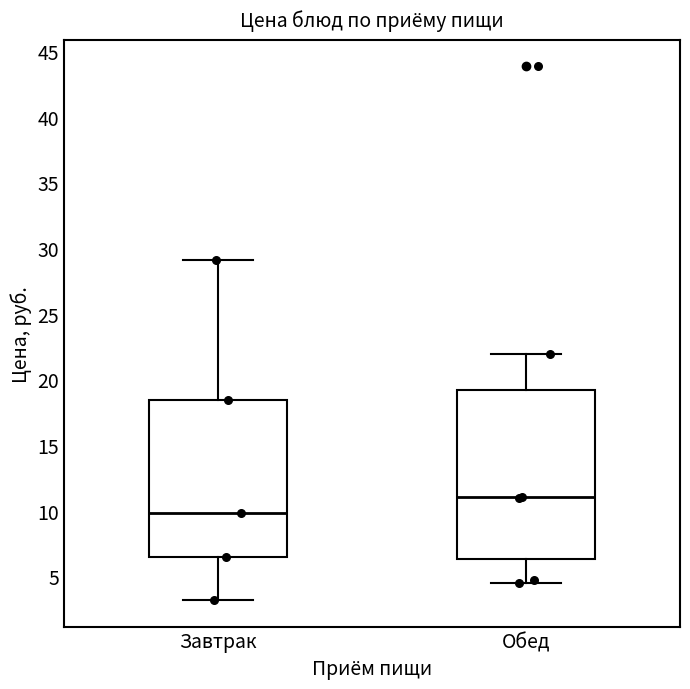

Where does the upper whisker of the box for Обед end on the y-axis? The values are not printed on the chart, so give them approximately, as read against the axis.

22.0